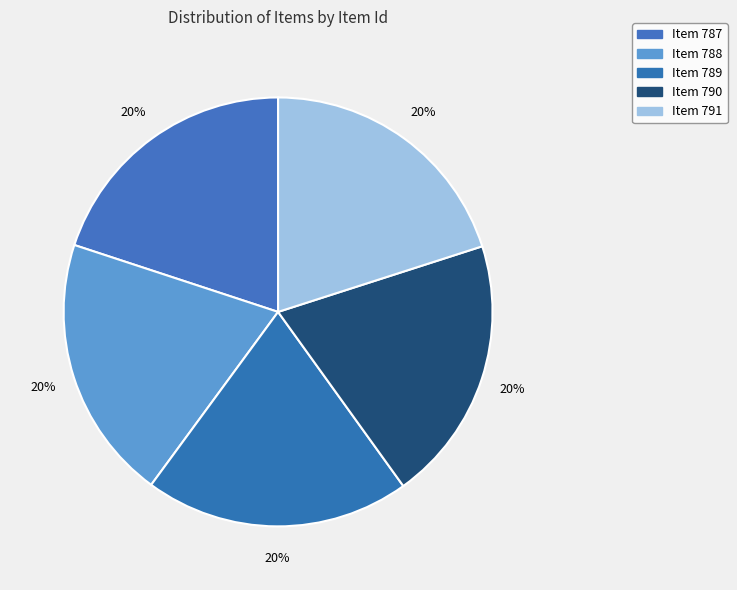

How many segments does this pie chart have?

5